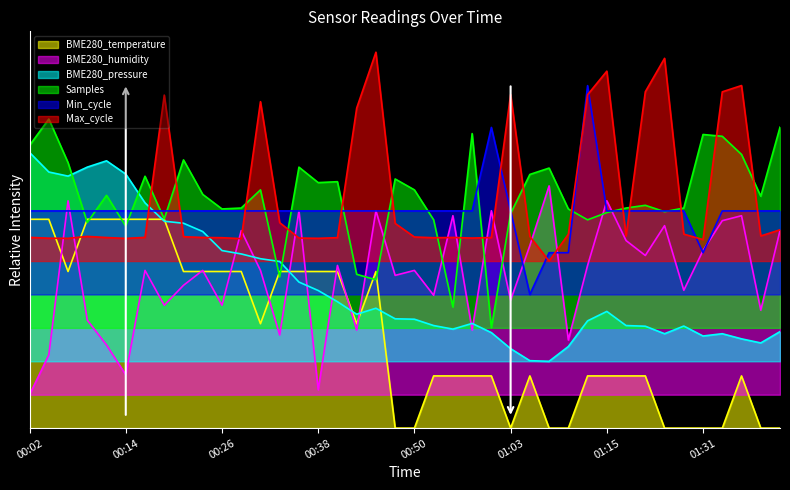

True or false: BME280_humidity has a value of 0.6 at 00:11.

False